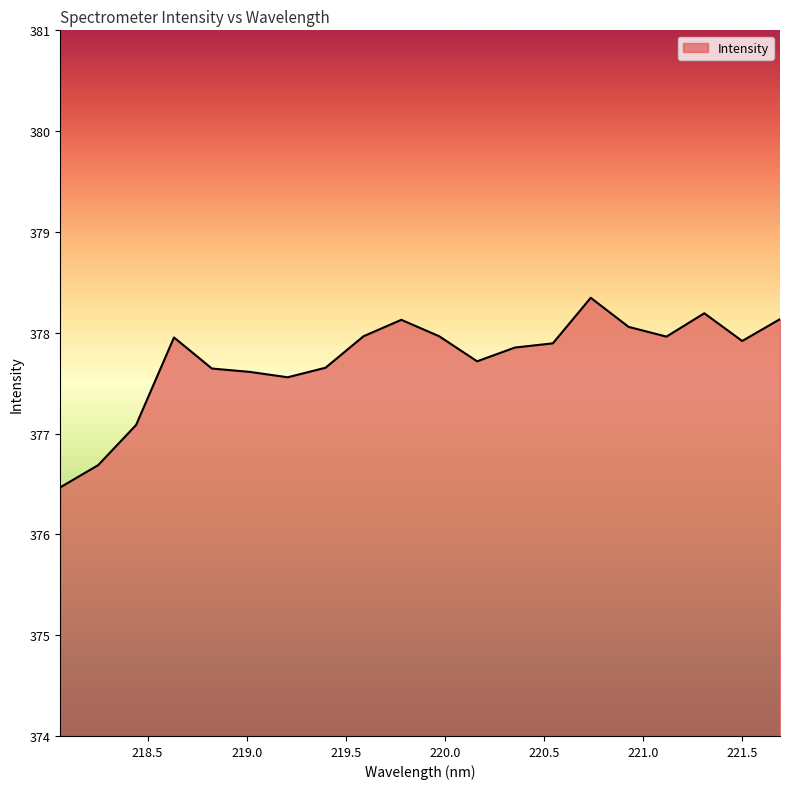

True or false: there are more than 0 points higher than both neighbors.

True